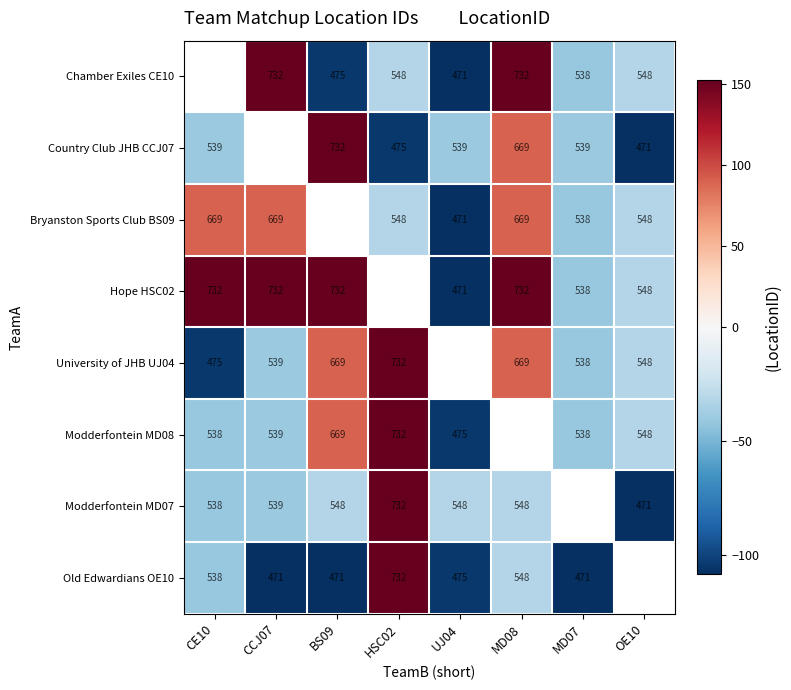

Between MD07 and CCJ07, which is larger?

CCJ07